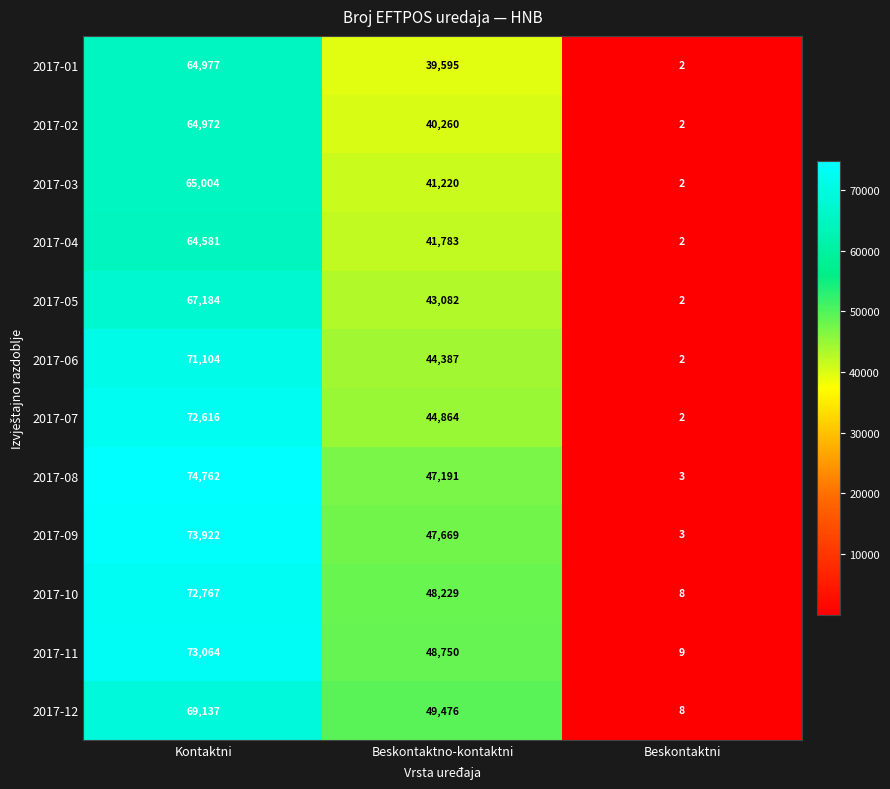

Which category has the highest value across all series?

Kontaktni